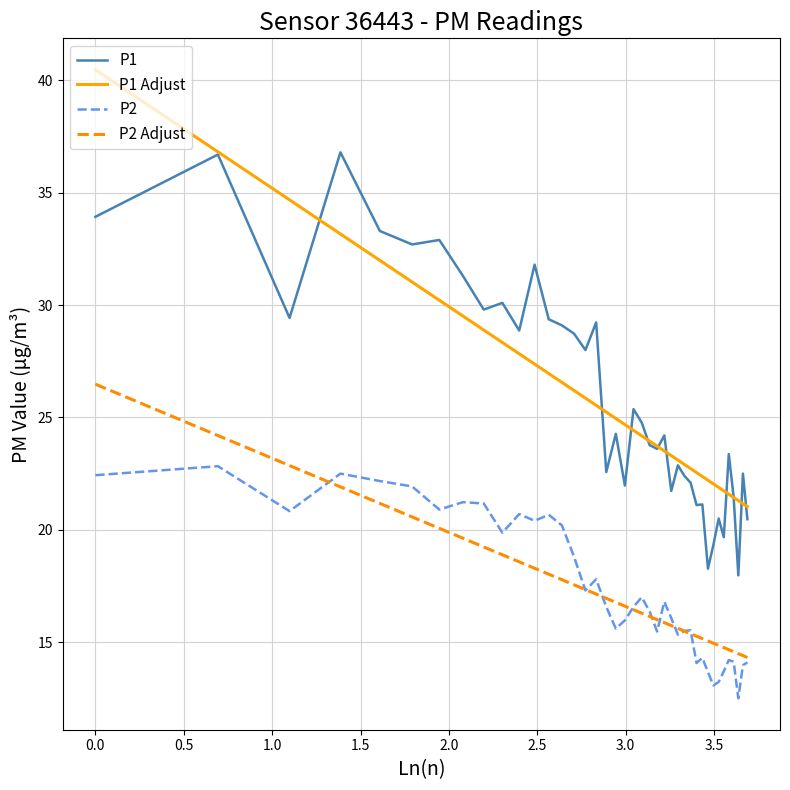

What is the maximum value shown in the chart?

40.5